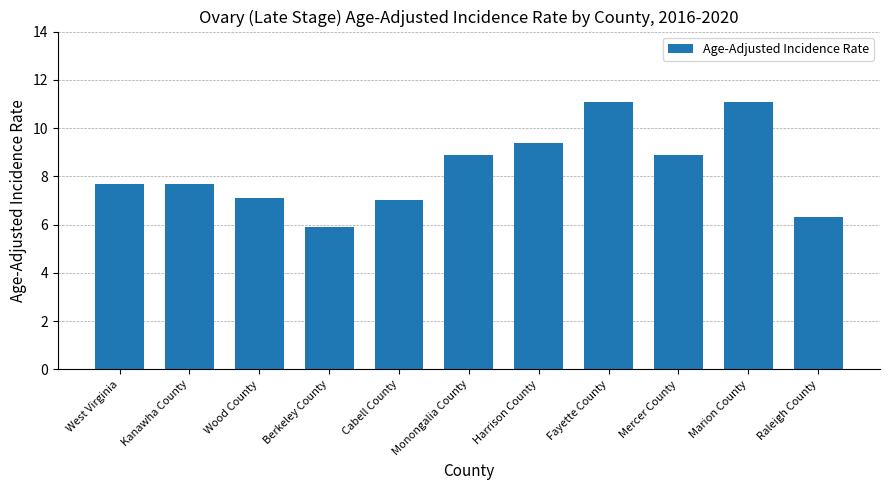

What is the difference between the values at Wood County and Monongalia County?

1.8